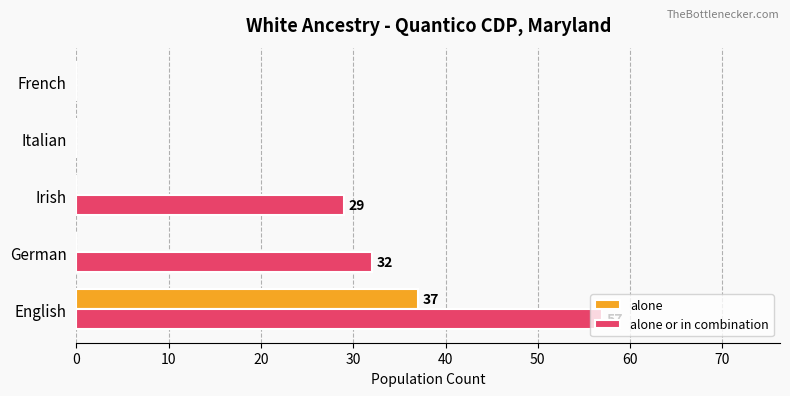

How many distinct data groups are displayed?

2